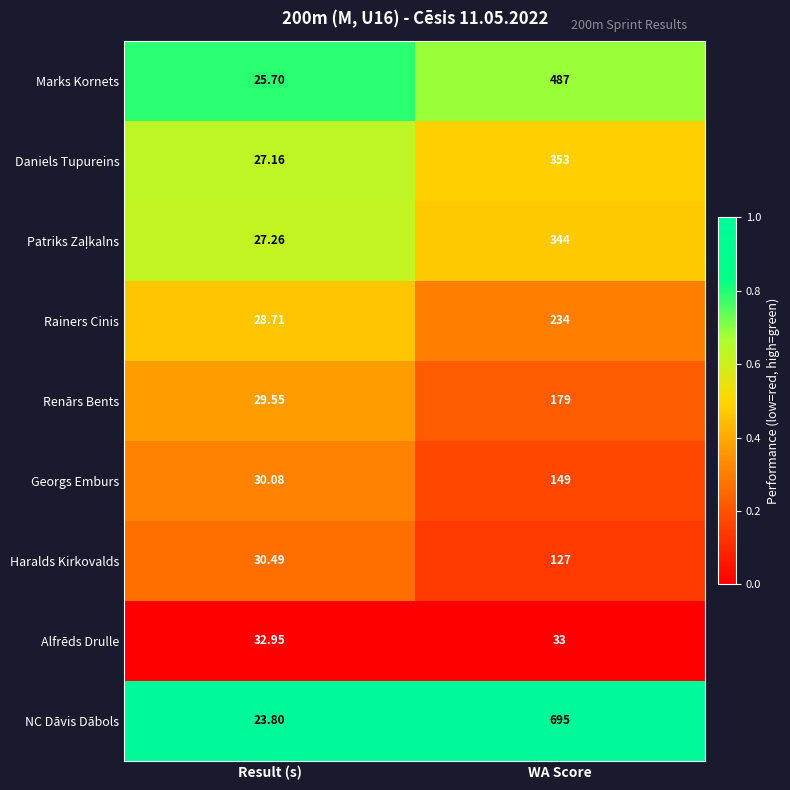

At which label is Georgs Emburs closest to 89?

Result (s)